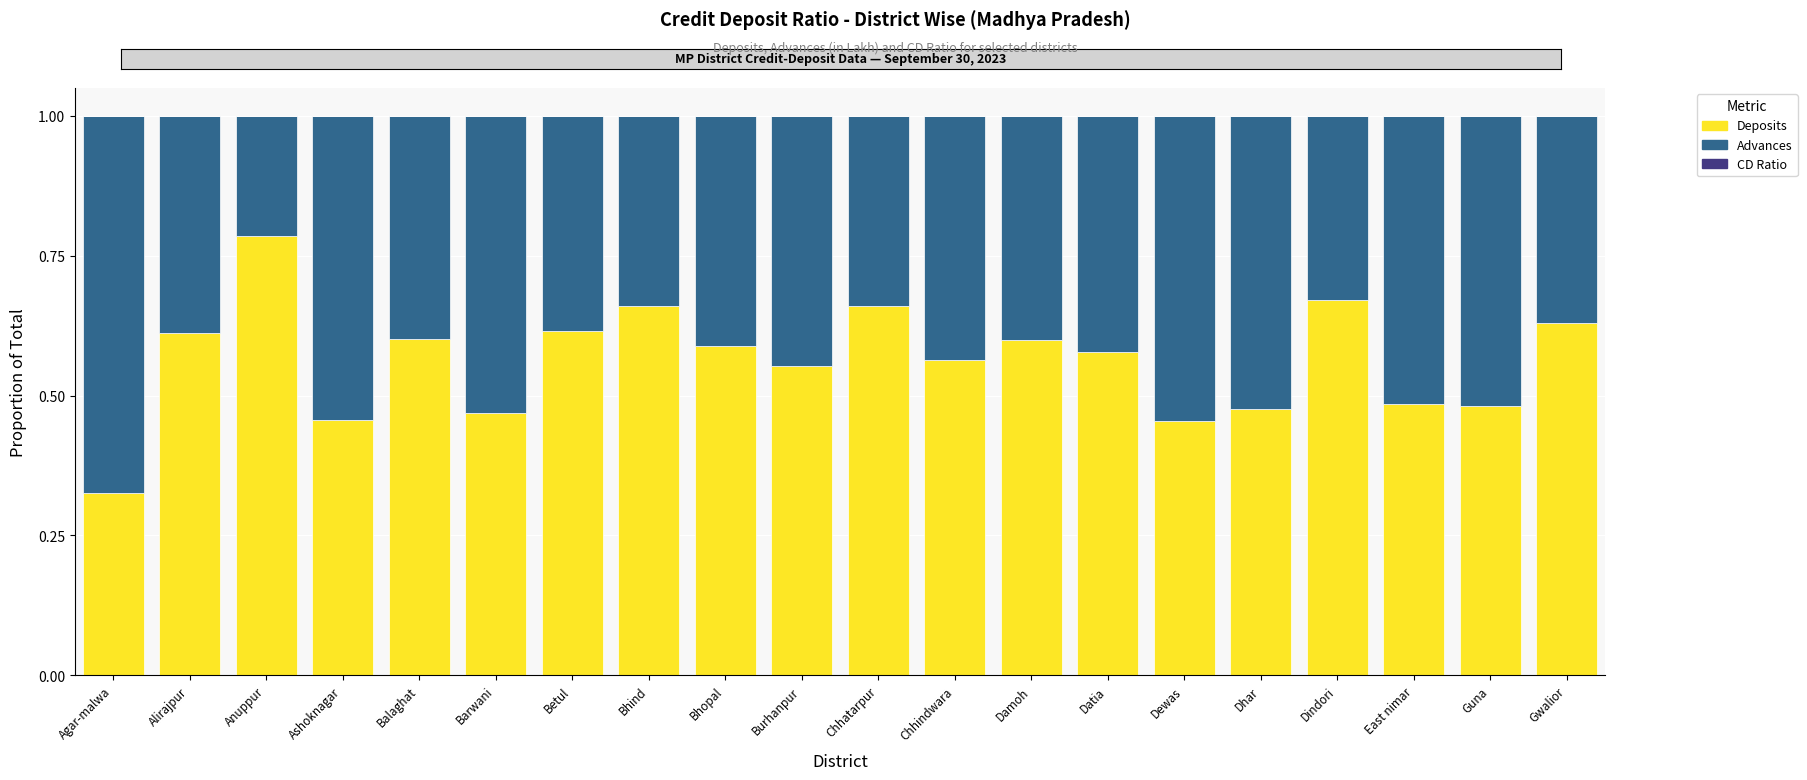

Are the bars horizontal?

No